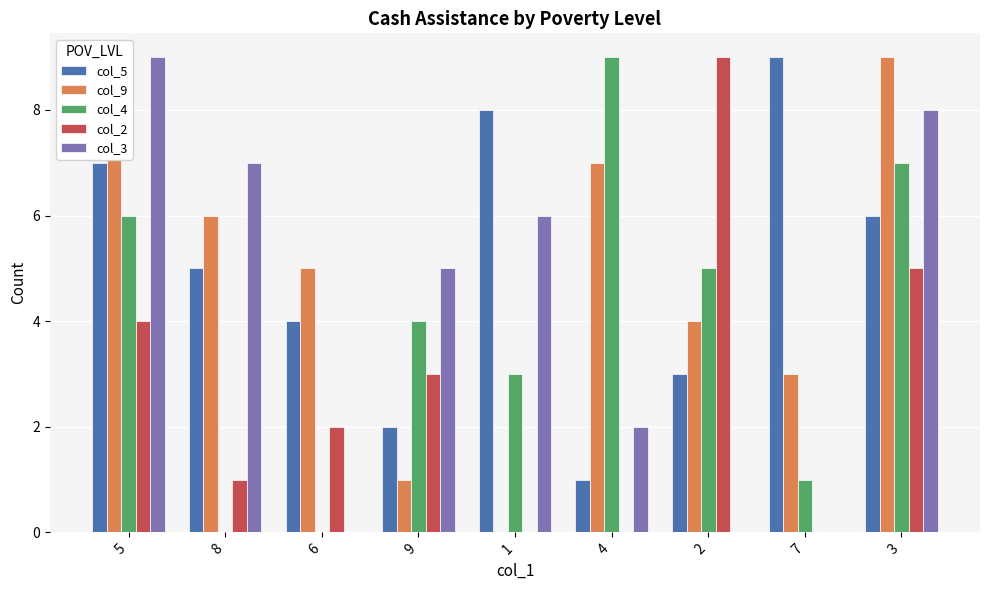

Is the value of col_3 at 7 greater than the value of col_9 at 9?

No